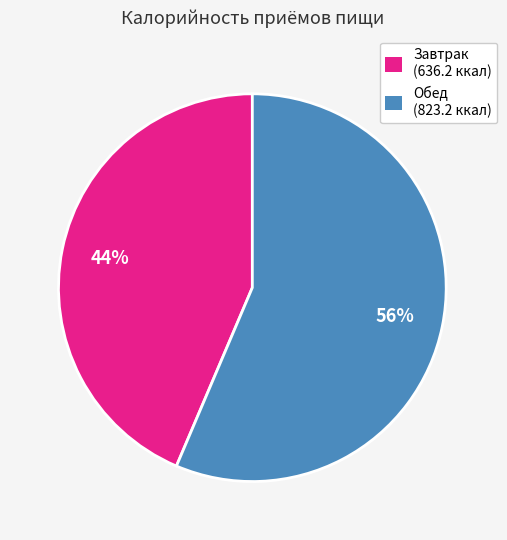

Which slice is the smallest?

Завтрак